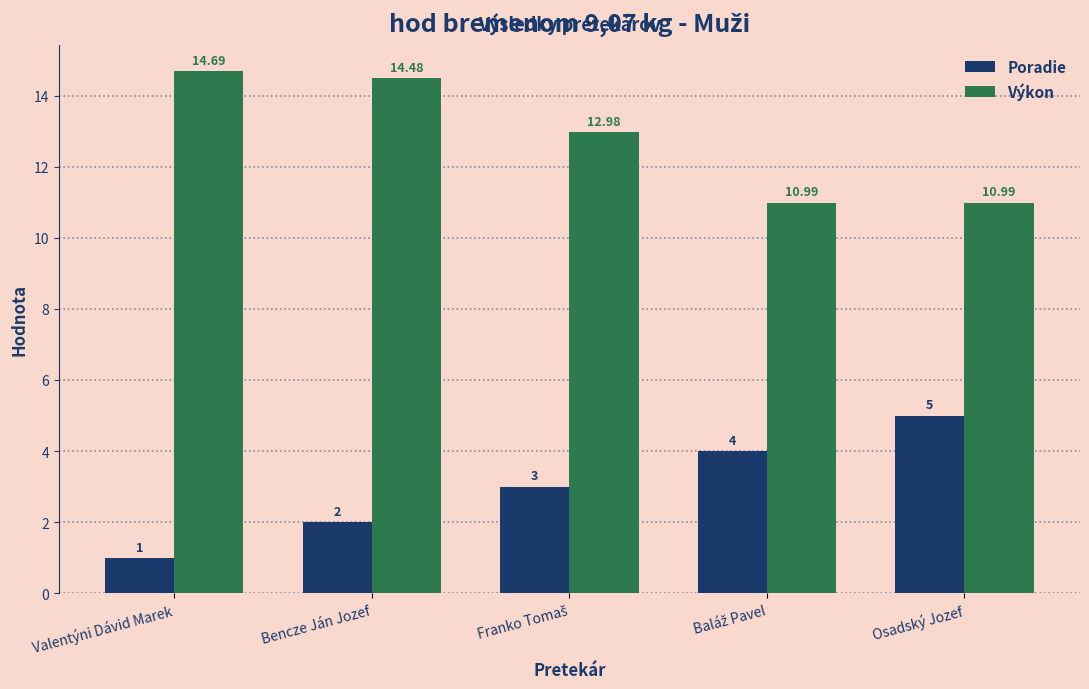

Read the Poradie value at Osadský Jozef.

5.0